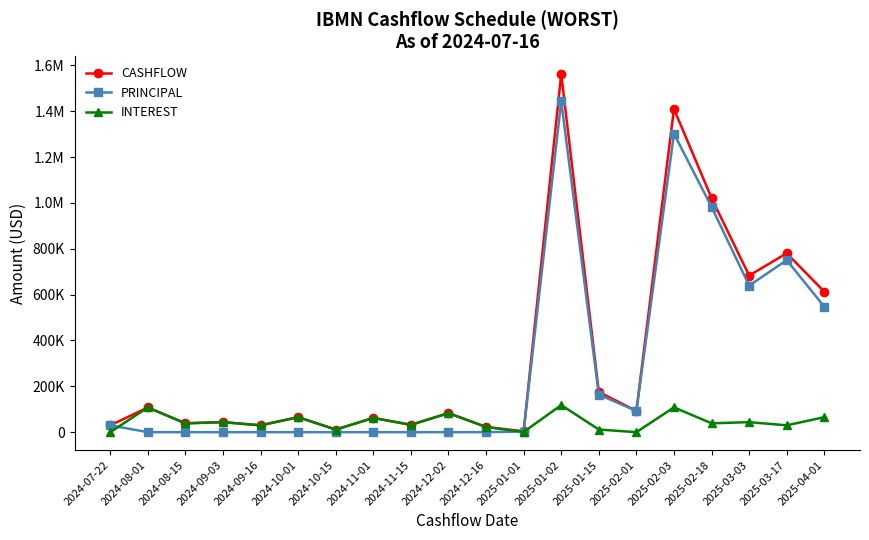

What is the label of the 15th point from the right?

2024-10-01